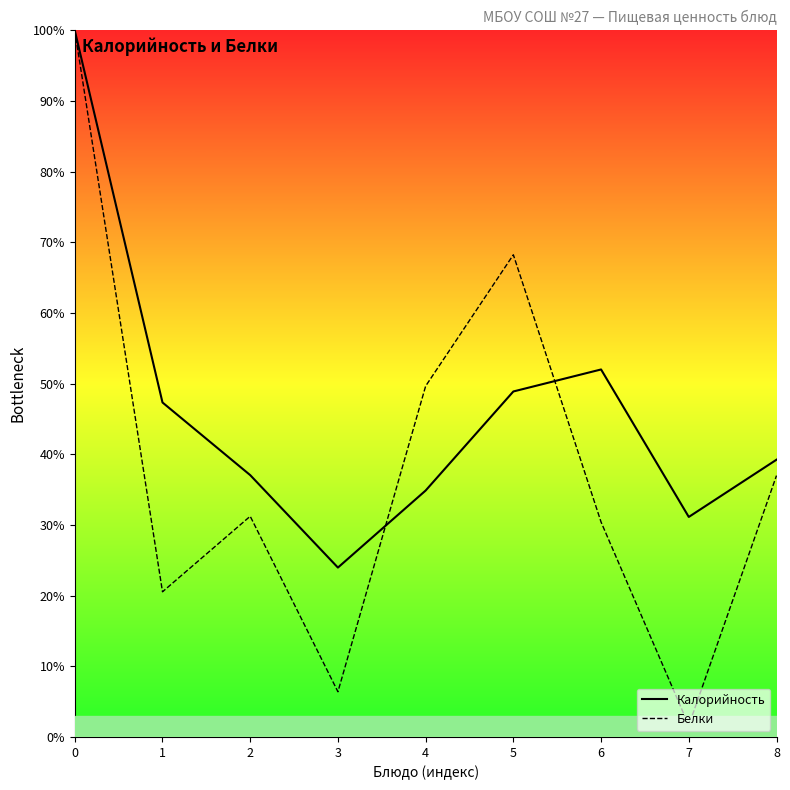

What is the difference between the second highest and second lowest values in the Белки series?

61.8